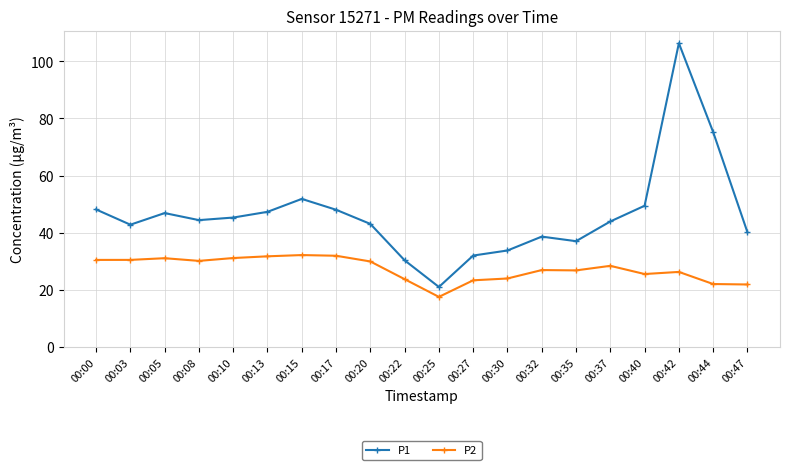

At which category does P1 reach its first local peak?

00:05